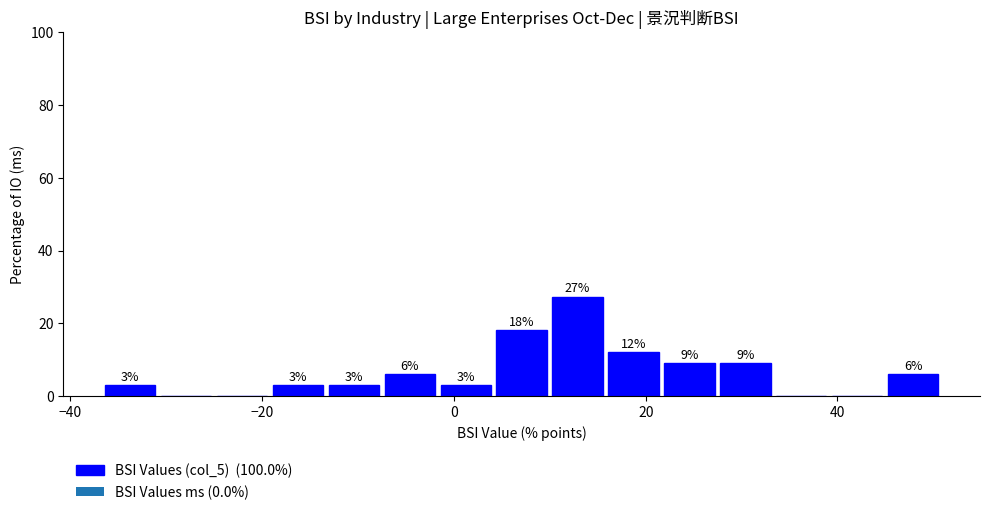

Read against the x-axis, roughly where is the centre of the tallest bar?

12